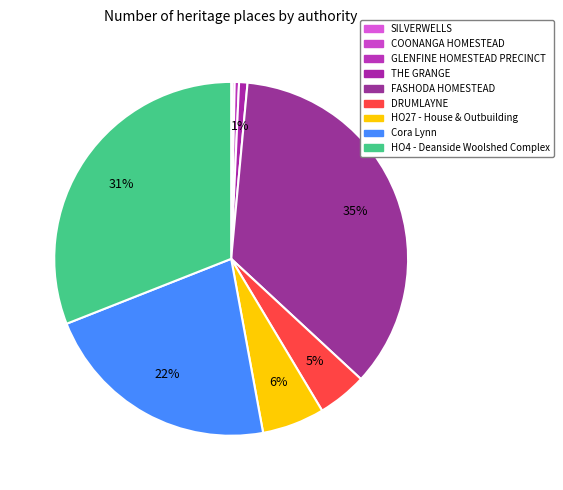

What is the smallest slice in the pie chart?

SILVERWELLS